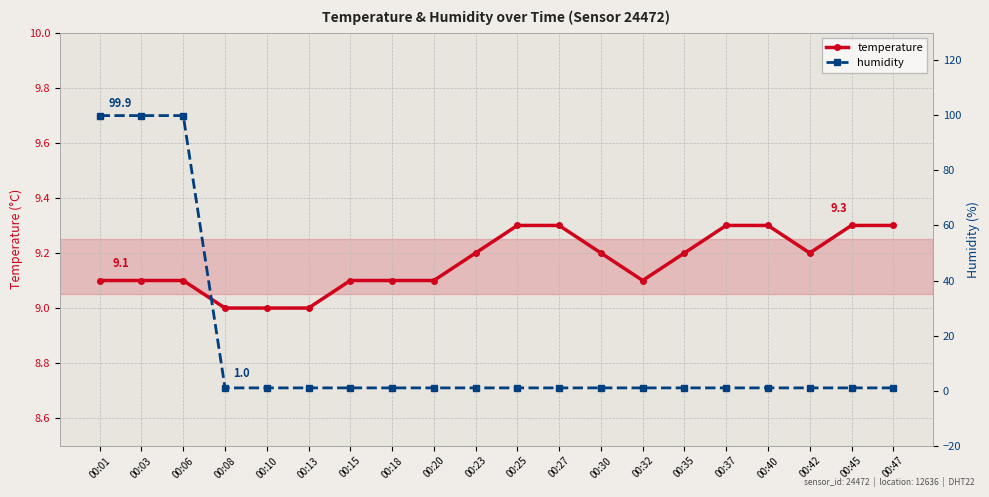

At which label is temperature closest to 9?

00:08